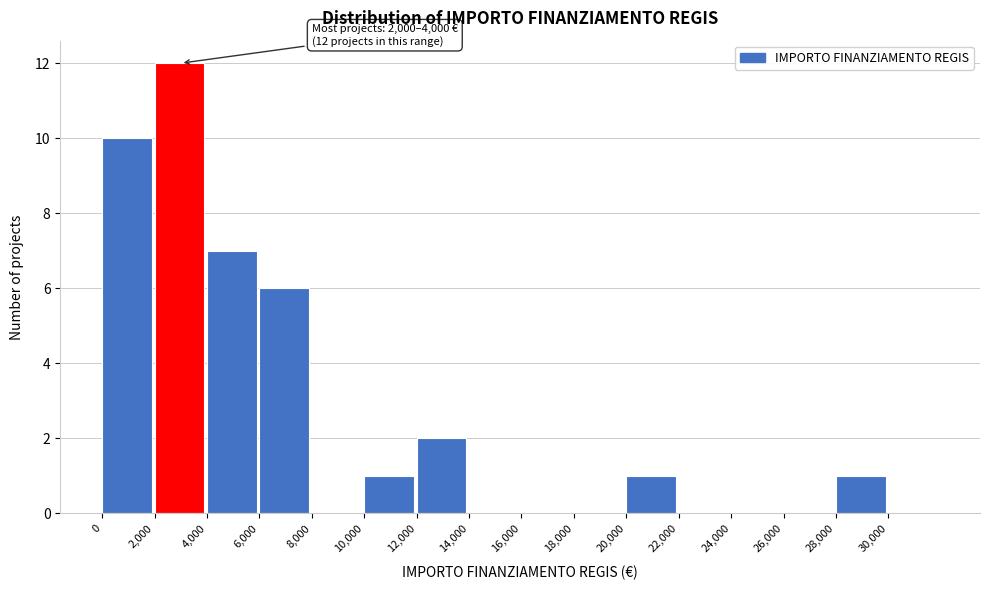

Over which range of the x-axis is the bar tallest?

2000 to 4000